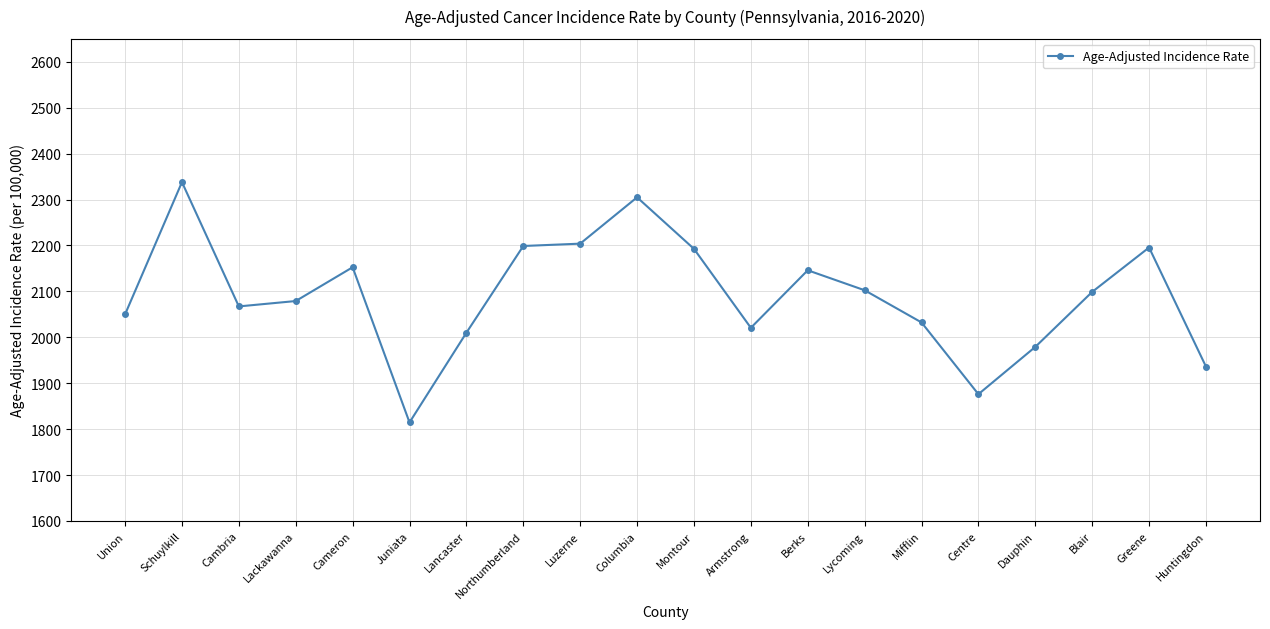

Which label corresponds to the smallest value in the chart?

Juniata